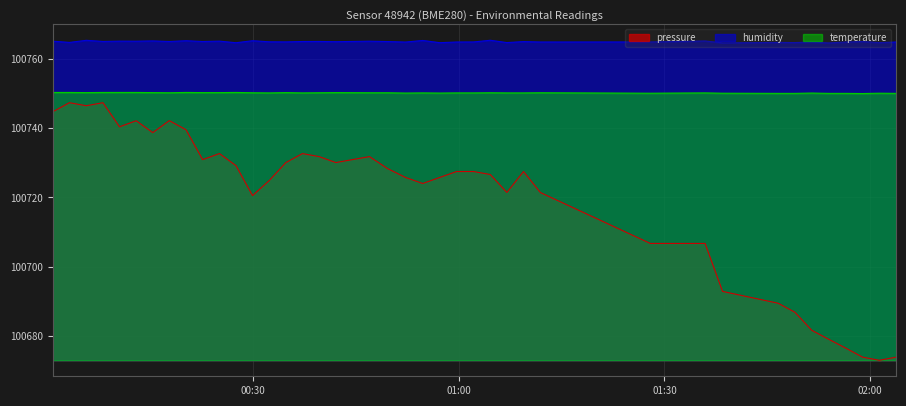

True or false: temperature and humidity intersect in this chart.

False